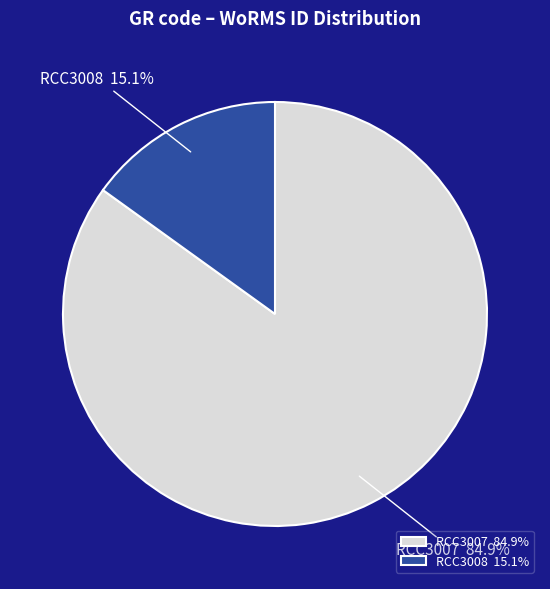

To the nearest percent, what portion does RCC3007 represent?

85%